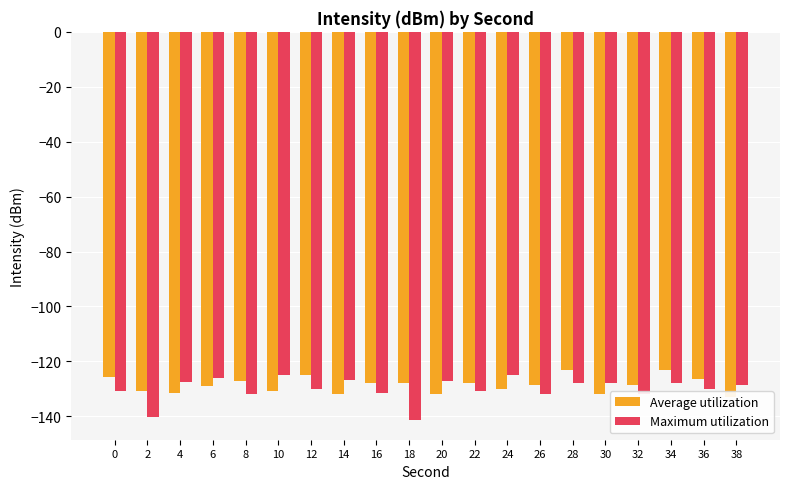

What is the lowest value of the Maximum utilization series?

-141.4